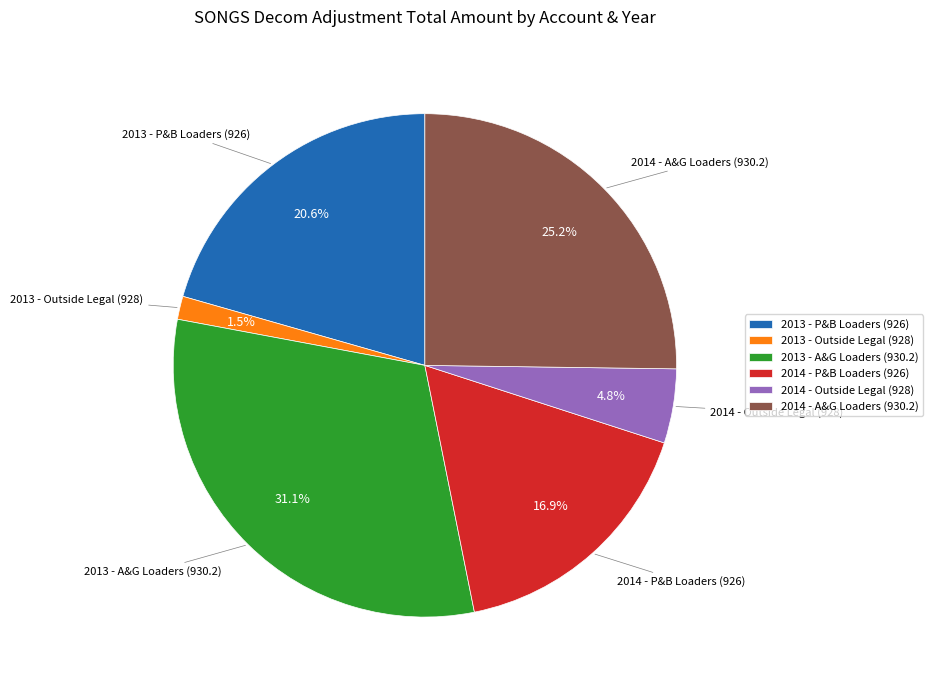

What percentage is NOT represented by 2013 - P&B Loaders (926)?

79.4%